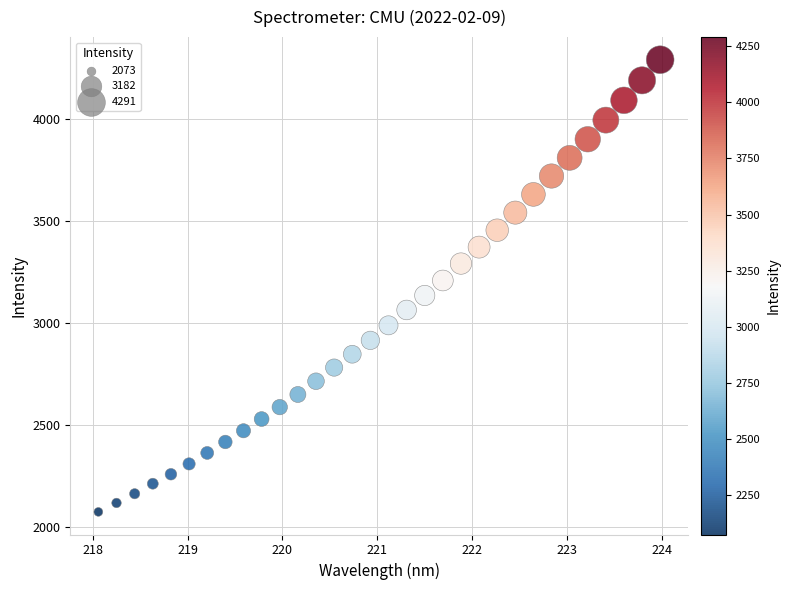

What is the range of X values (max minus min)?

5.9